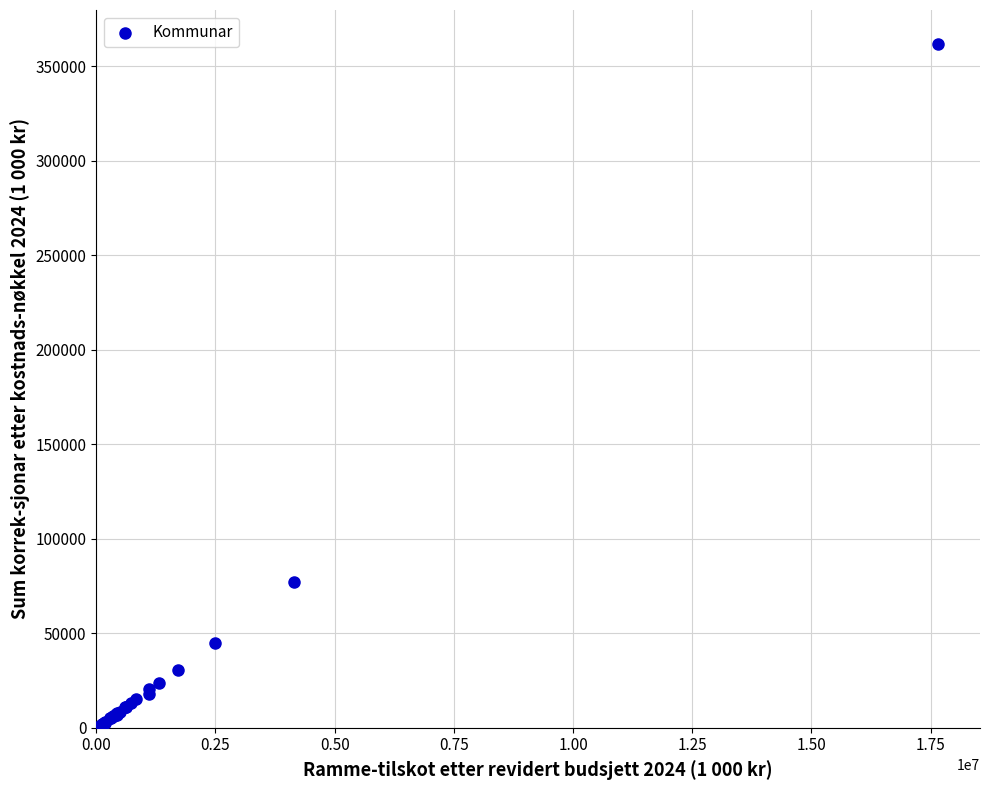

What Y value in the scatter plot is closest to 181016?

76879.2